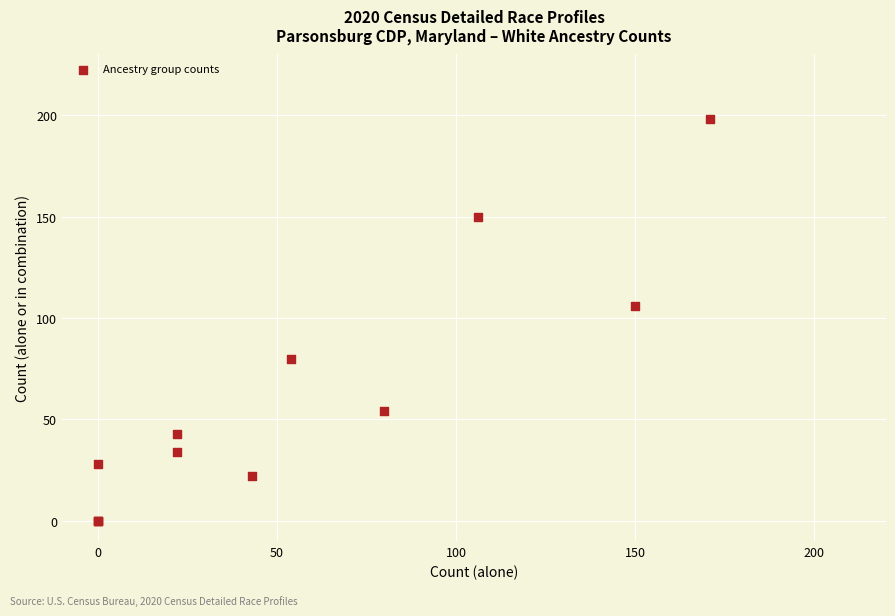

What Y value in the scatter plot is closest to 99?

106